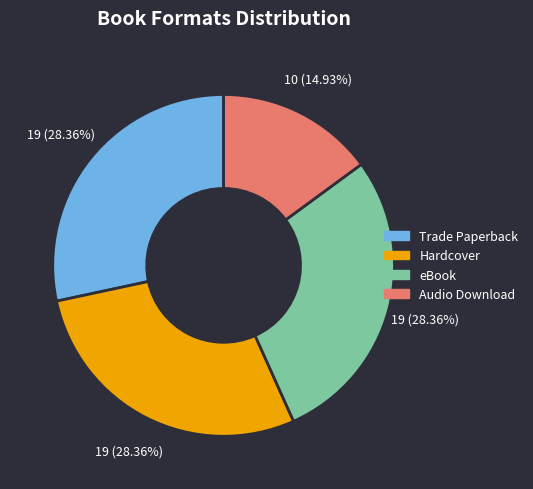

What percentage is the Hardcover slice, to the nearest percent?

28%